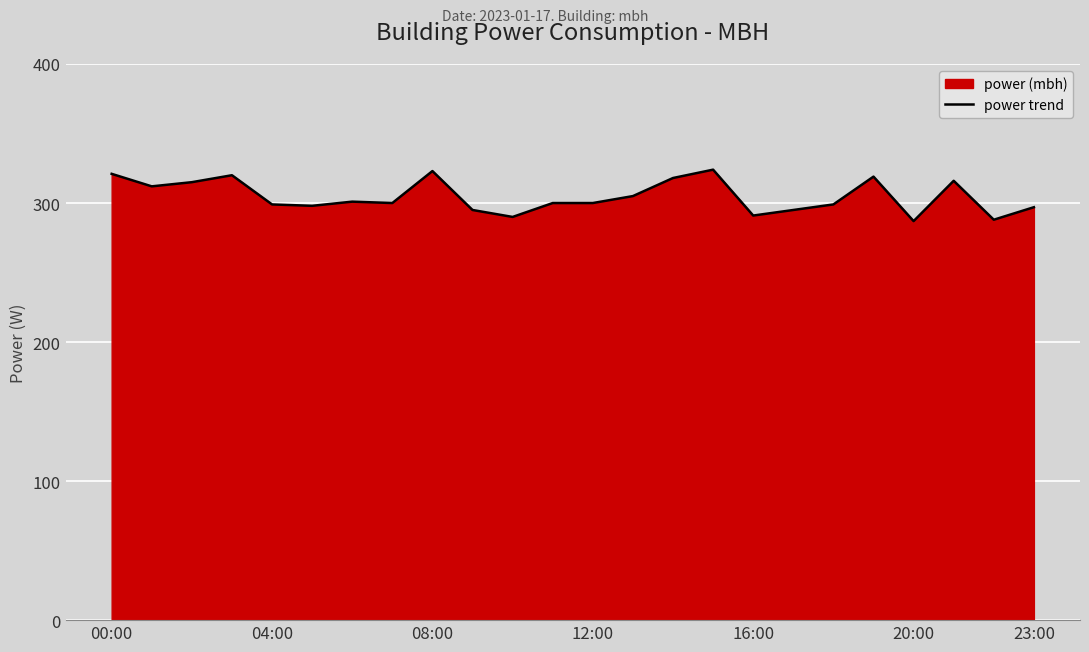

What is the ratio of the value at 16:00 to the value at 08:00?

0.9